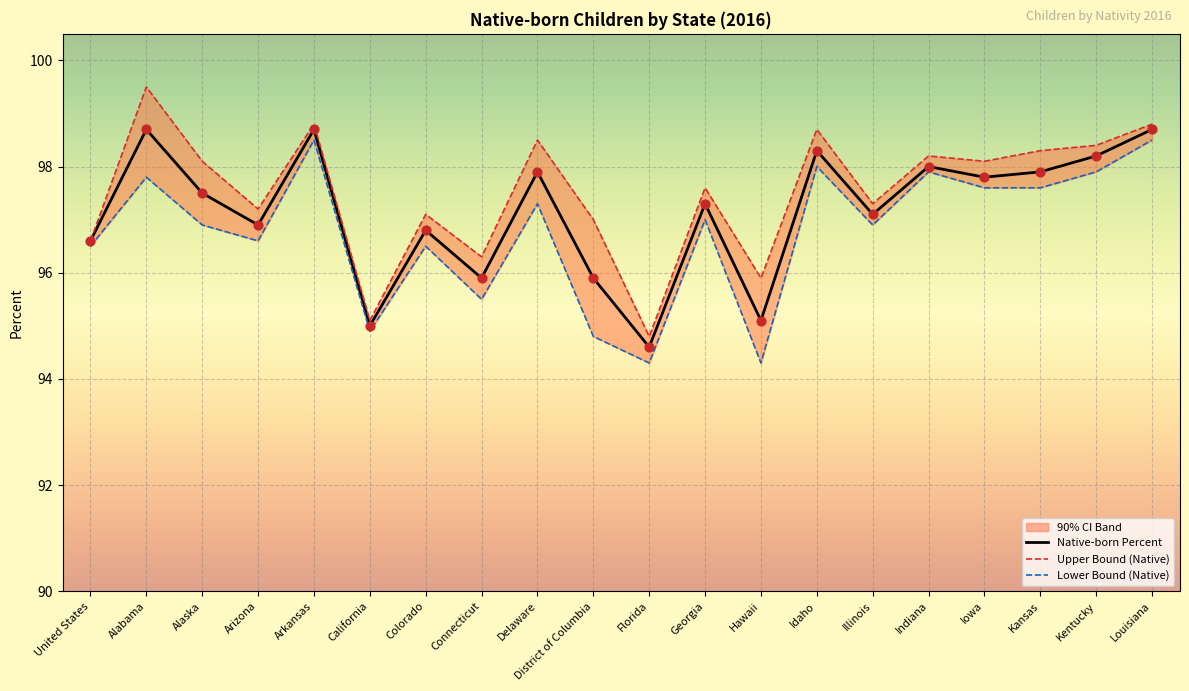

Which series has the widest spread of Y values?

Upper Bound (Native)